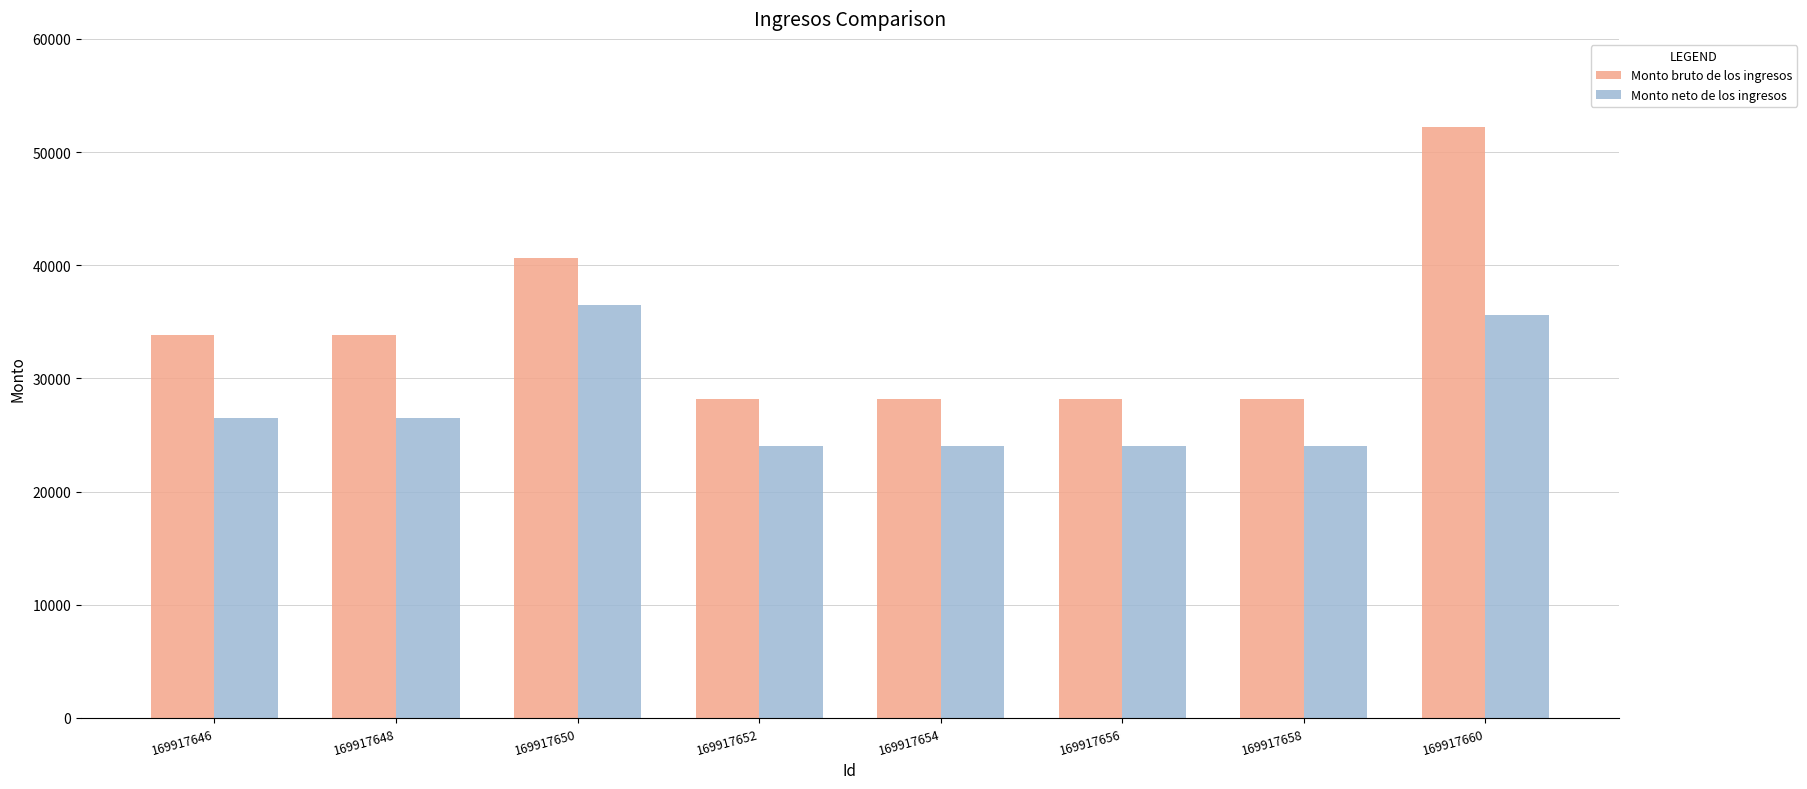

What is the total value across all series at 169917656?

52259.4